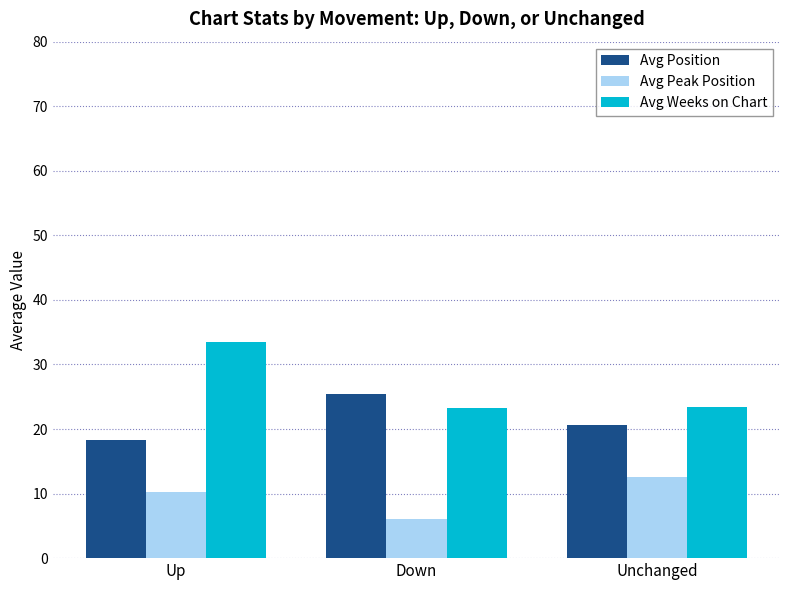

At which category is the sum across all series the highest?

Up